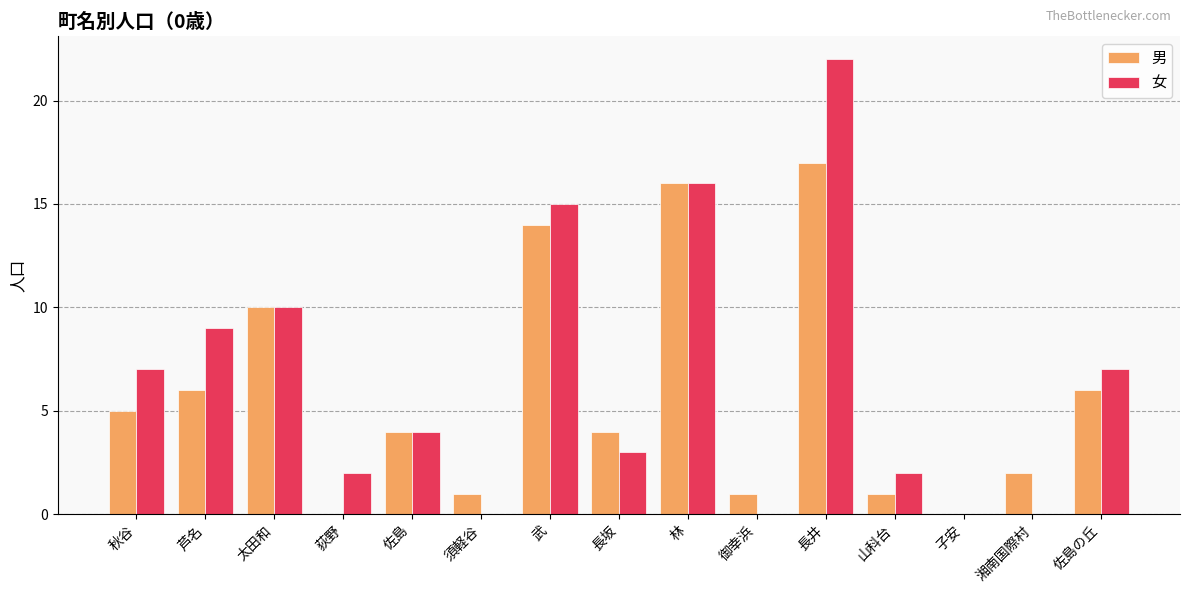

Between 武 and 長井, which series saw the biggest shift?

女